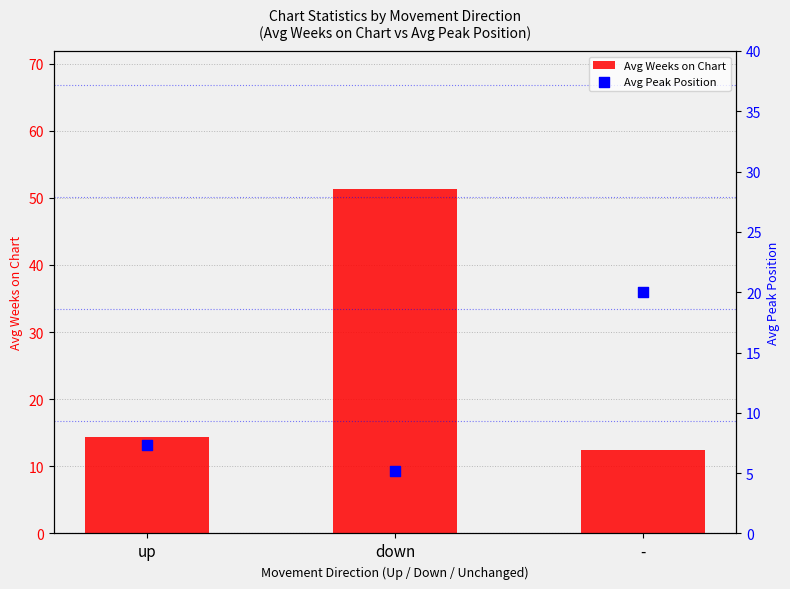

Is the value of Avg Weeks on Chart at - greater than the value of Avg Peak Position at up?

Yes